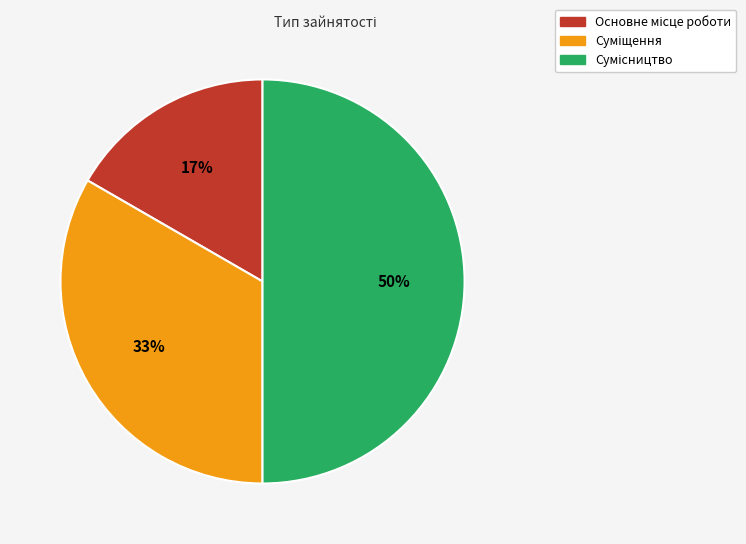

To the nearest percent, what is the difference between the largest and smallest slice percentages?

33%